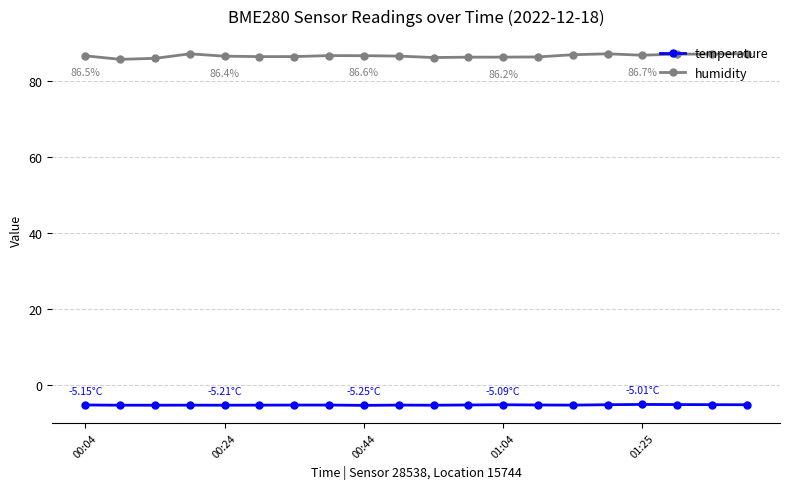

Which series has the largest total across all categories?

humidity